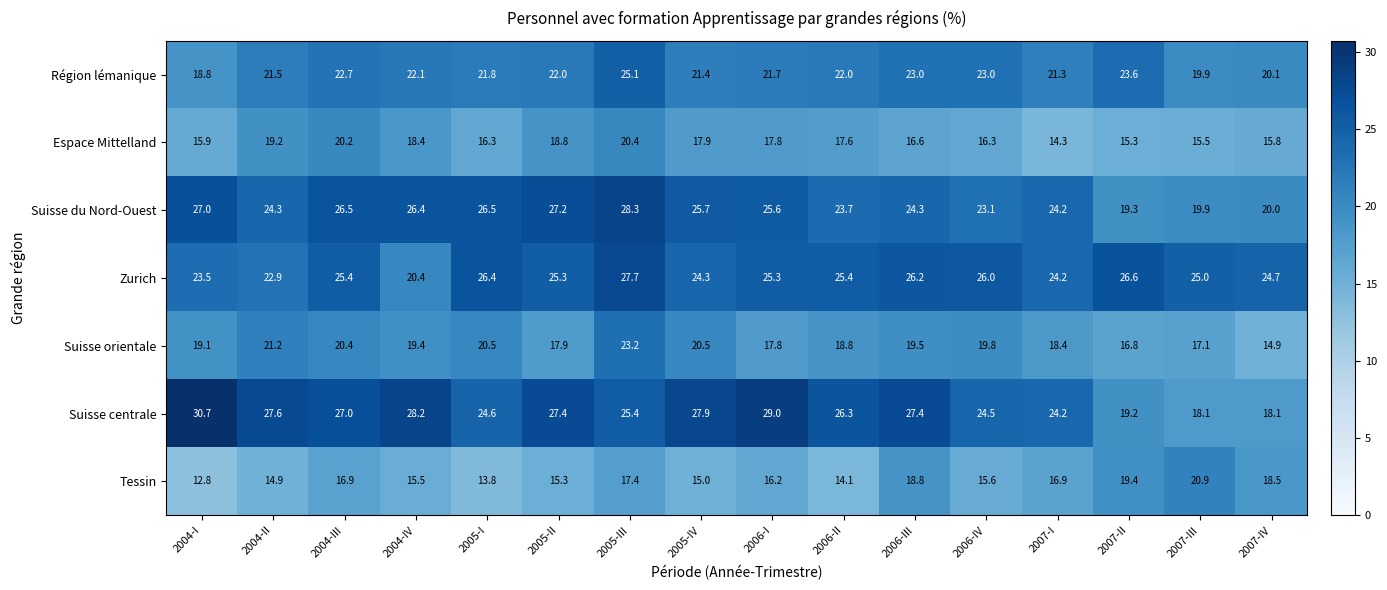

List the series in order of their peak value, lowest first.

Espace Mittelland, Tessin, Suisse orientale, Région lémanique, Zurich, Suisse du Nord-Ouest, Suisse centrale